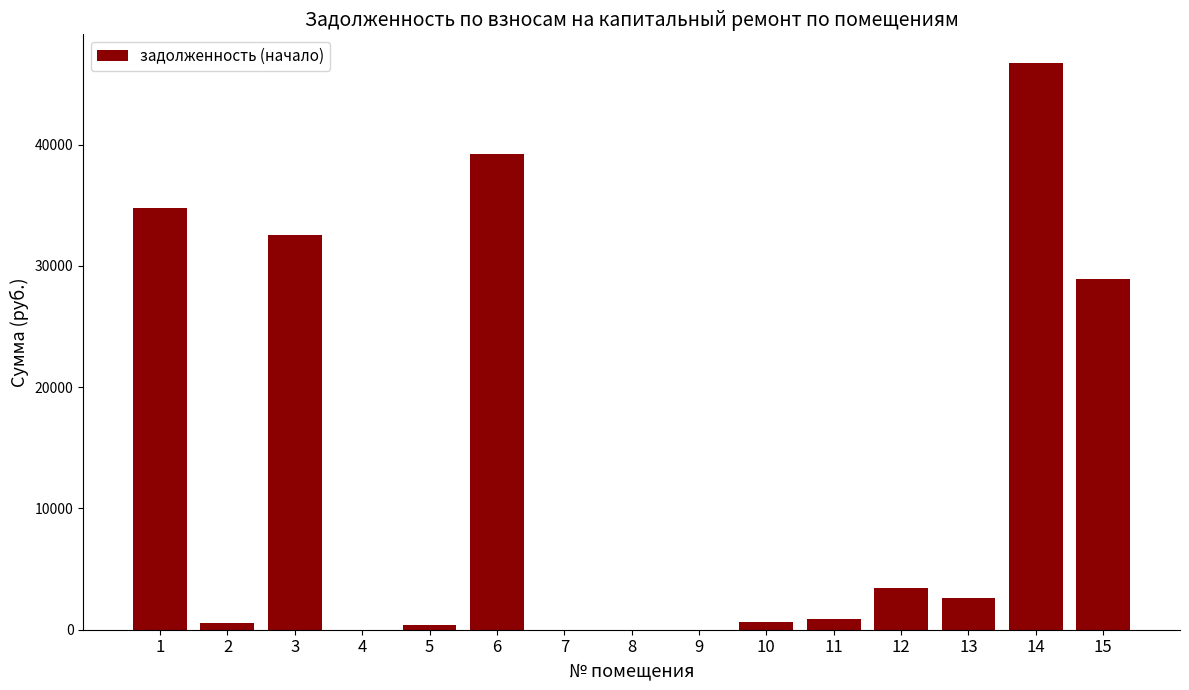

What is the change in value from 1 to 4?

-34736.4